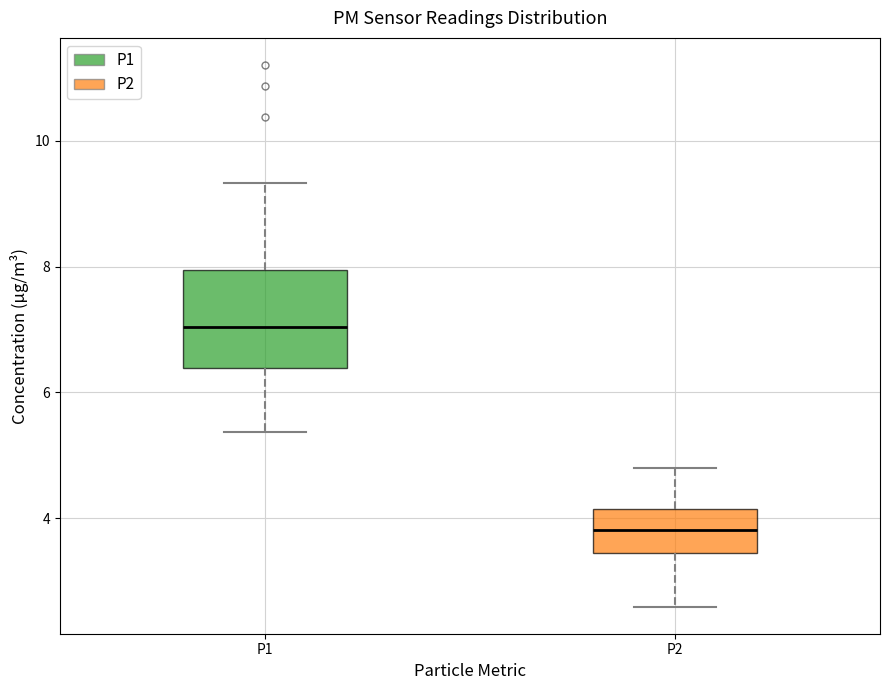

Where is the lower edge of the box for P1 on the y-axis? The values are not printed on the chart, so give them approximately, as read against the axis.

6.4